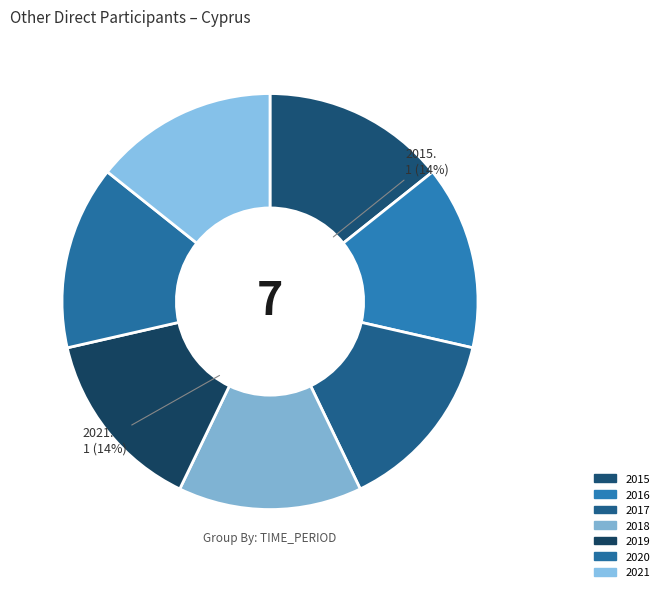

Which slice is the largest?

2015